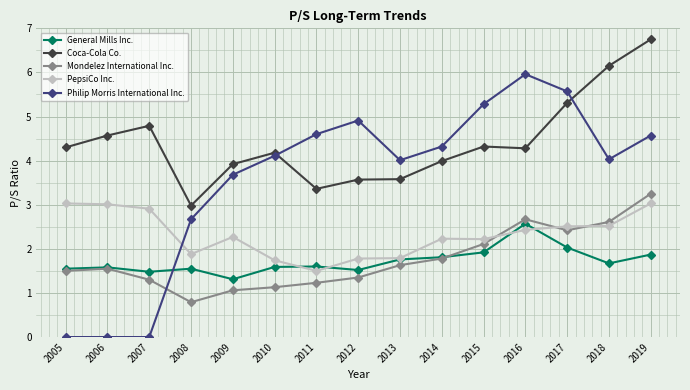

True or false: Coca-Cola Co. and Mondelez International Inc. cross at least once.

False